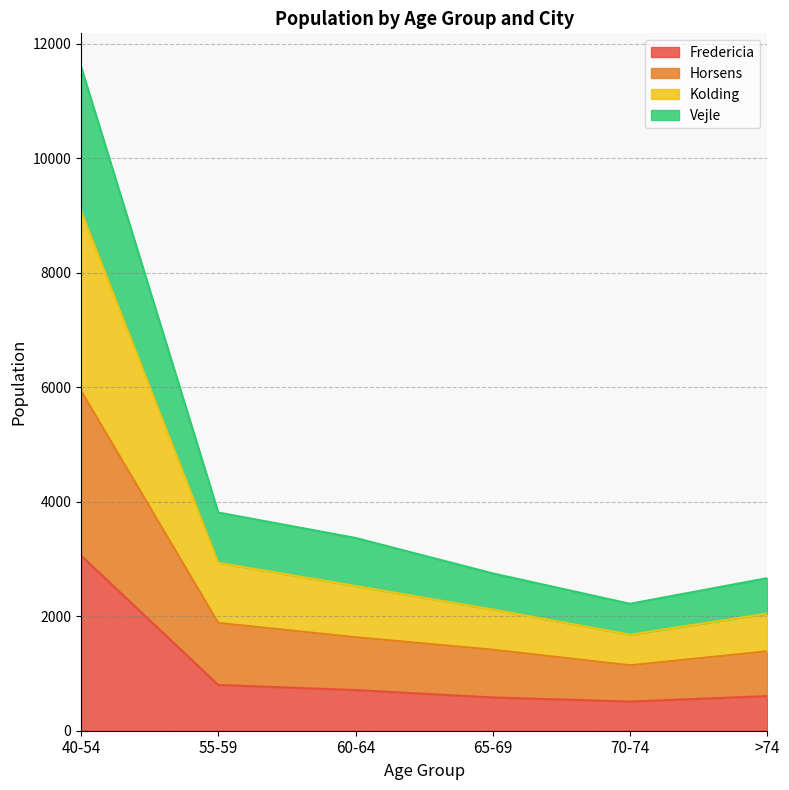

At which category does Vejle reach its first local valley?

70-74